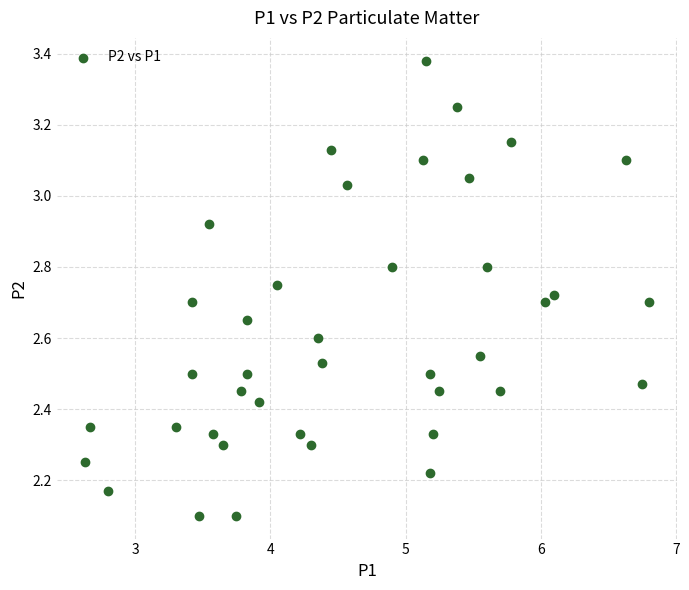

What is the range of Y values (max minus min)?

1.3